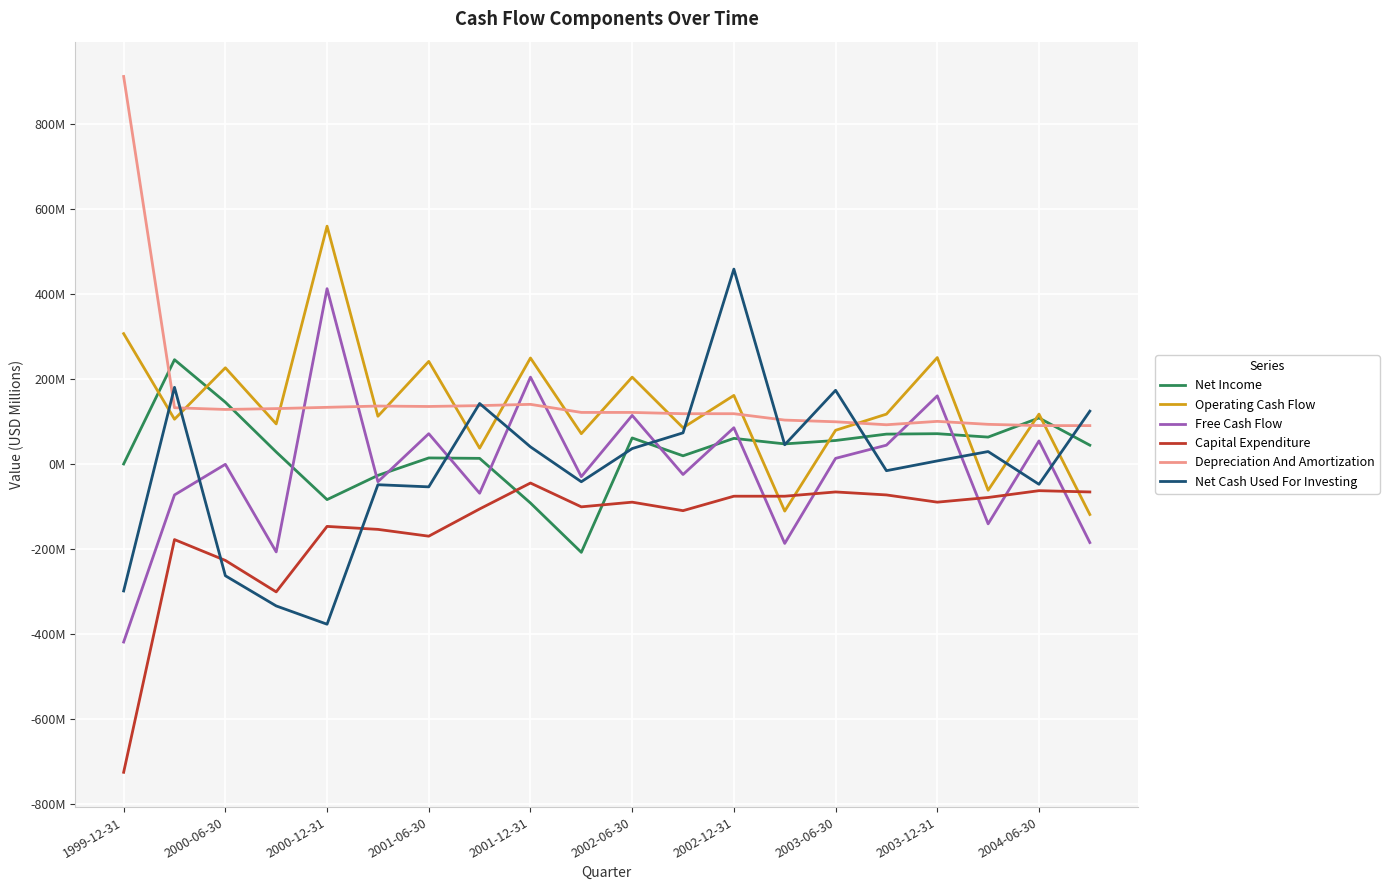

At which label does Capital Expenditure reach its minimum?

1999-12-31